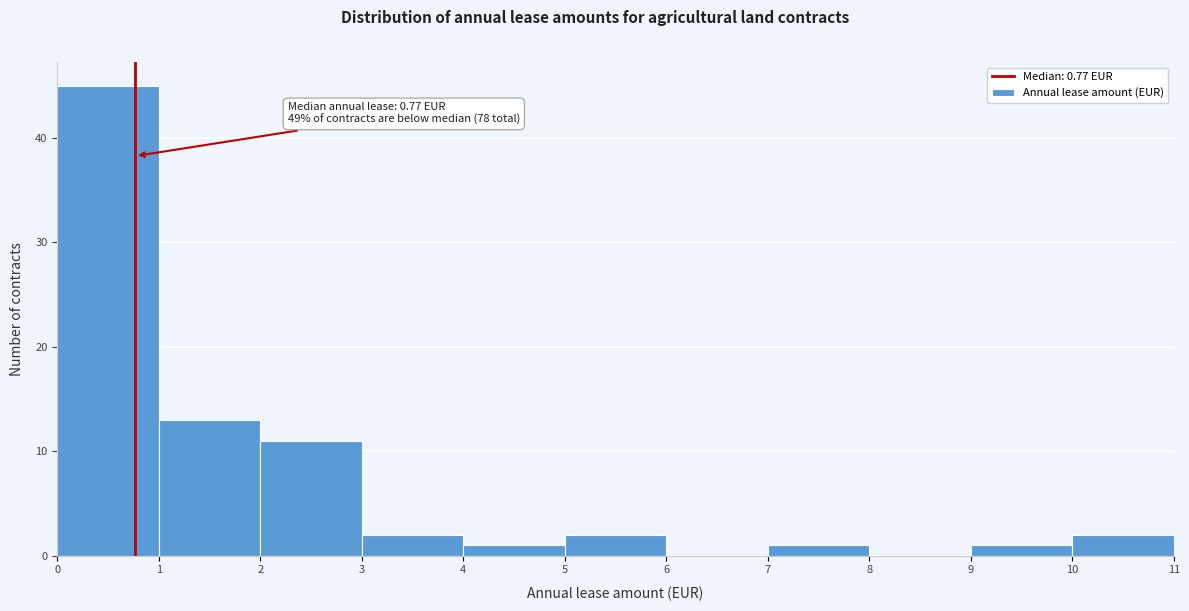

Over which range of the x-axis is the bar tallest?

0 to 1